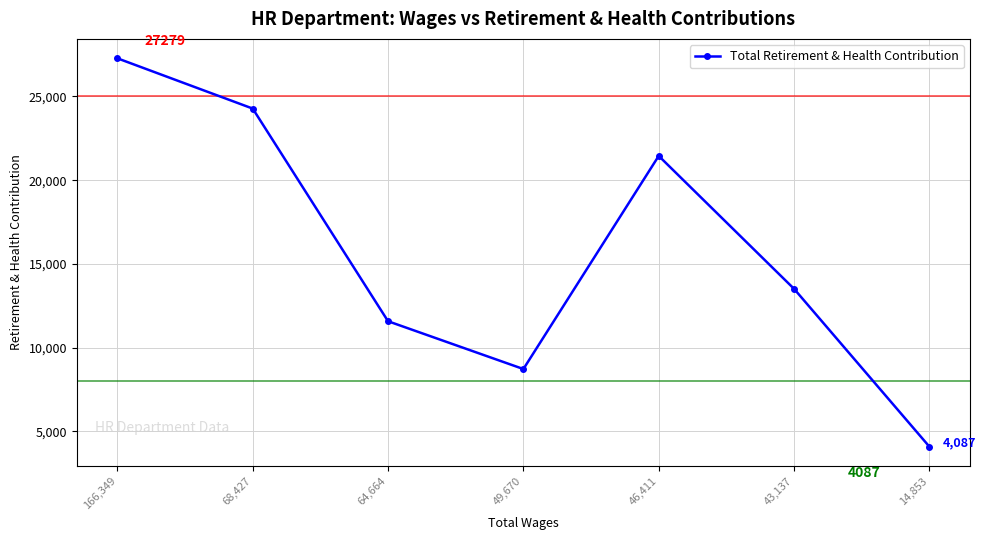

Reading left to right, transcribe all the data shown in this chart.

27279	24277	11577	8723	21450	13513	4087